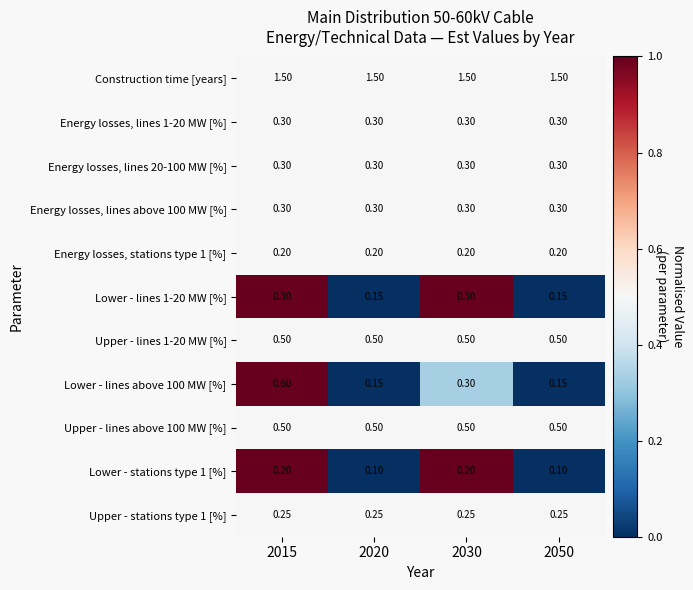

Which series has the largest total across all categories?

Construction time [years]